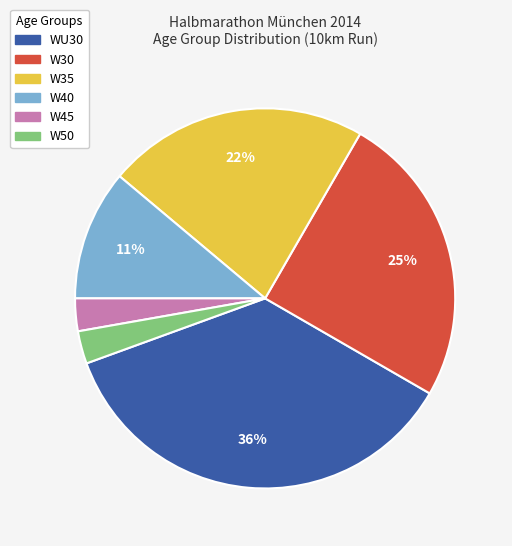

Do W45 and W50 together represent more than half of the pie?

No